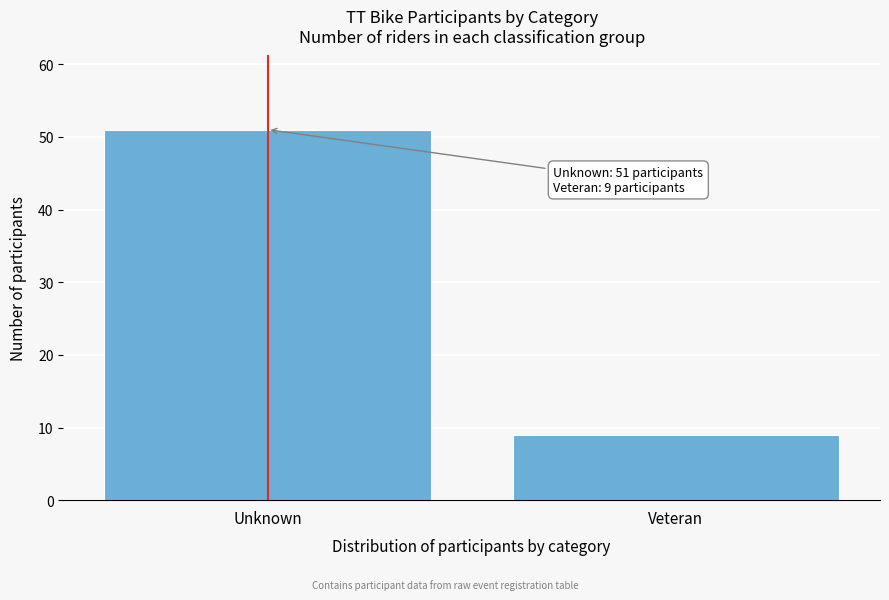

Reading left to right, transcribe all the data shown in this chart.

51	9